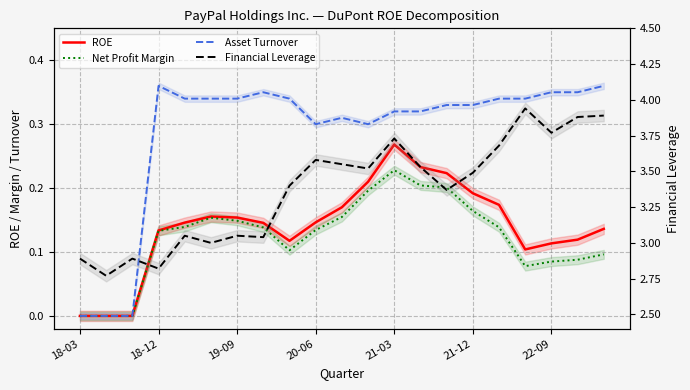

What position from the left is 18-12?

4